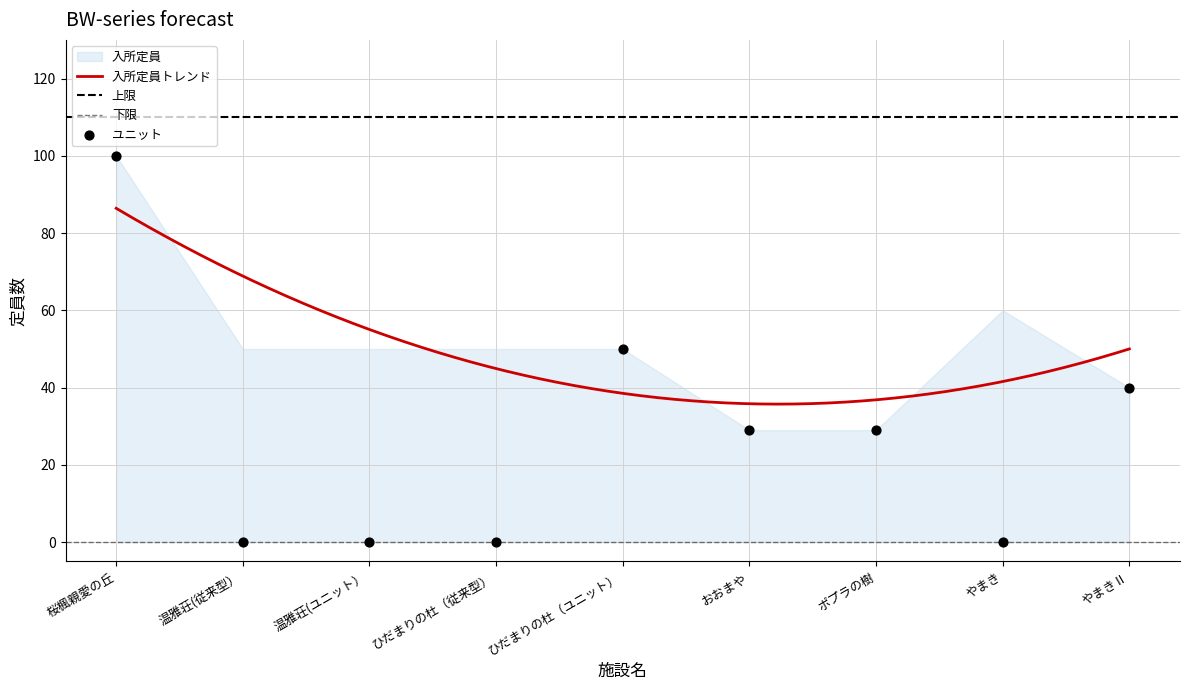

Which has a higher value, 温雅荘(従来型） or 温雅荘(ユニット）?

温雅荘(従来型）